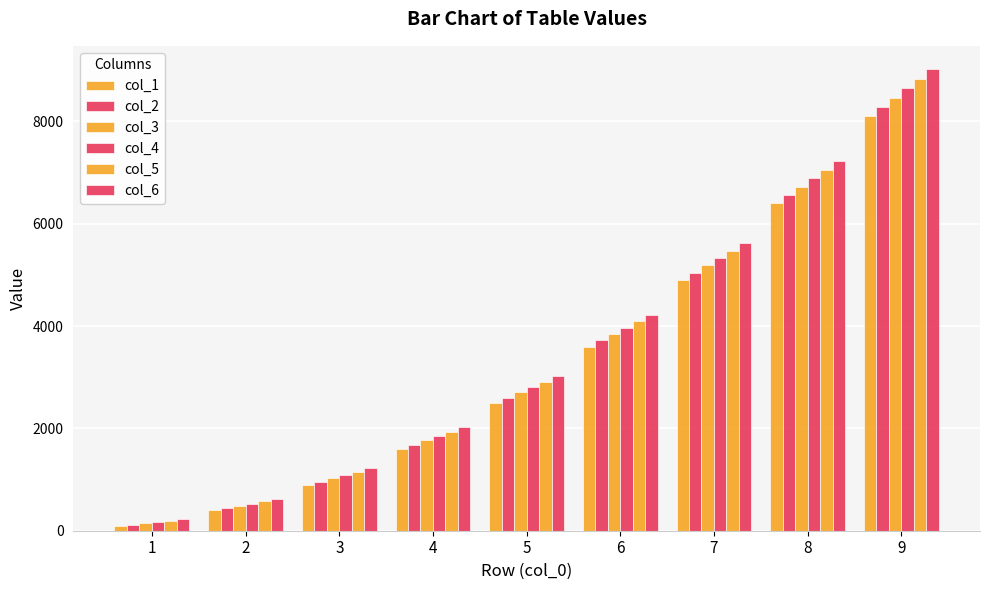

How many bars are there in total?

54